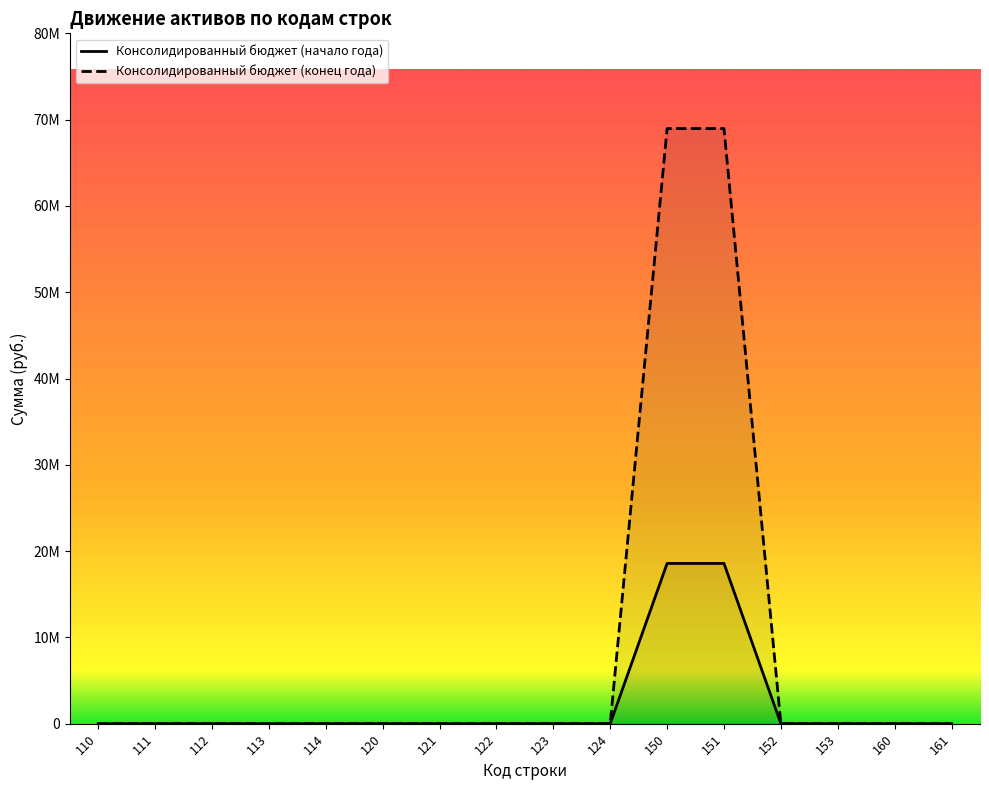

Count the number of data series in this chart.

2